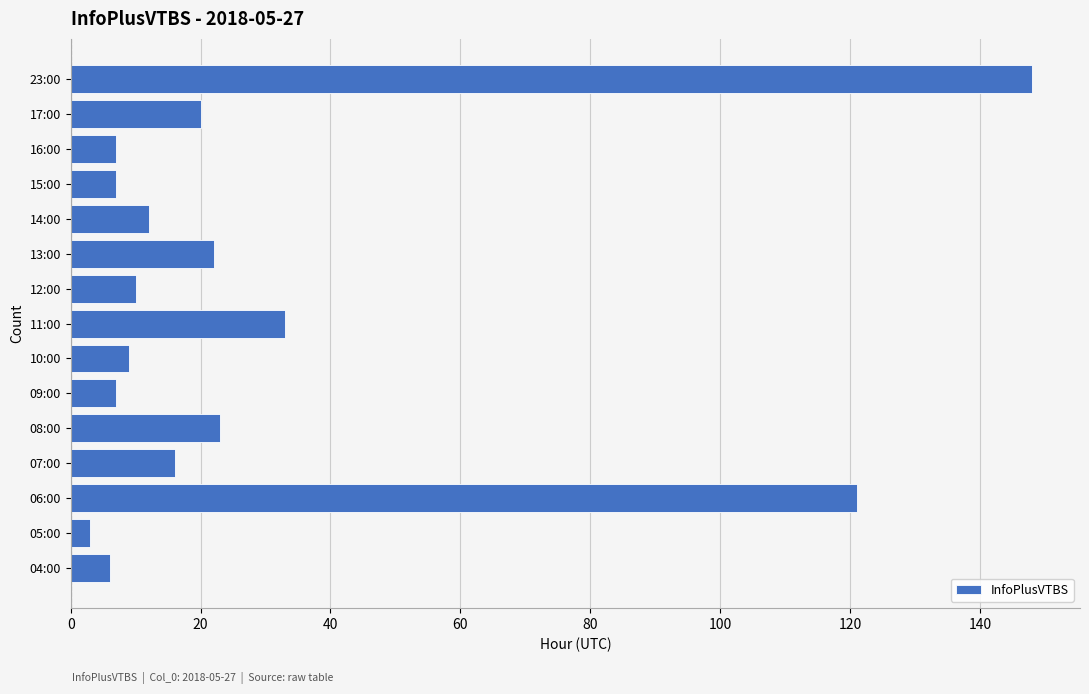

At which label is the value closest to 75?

11:00